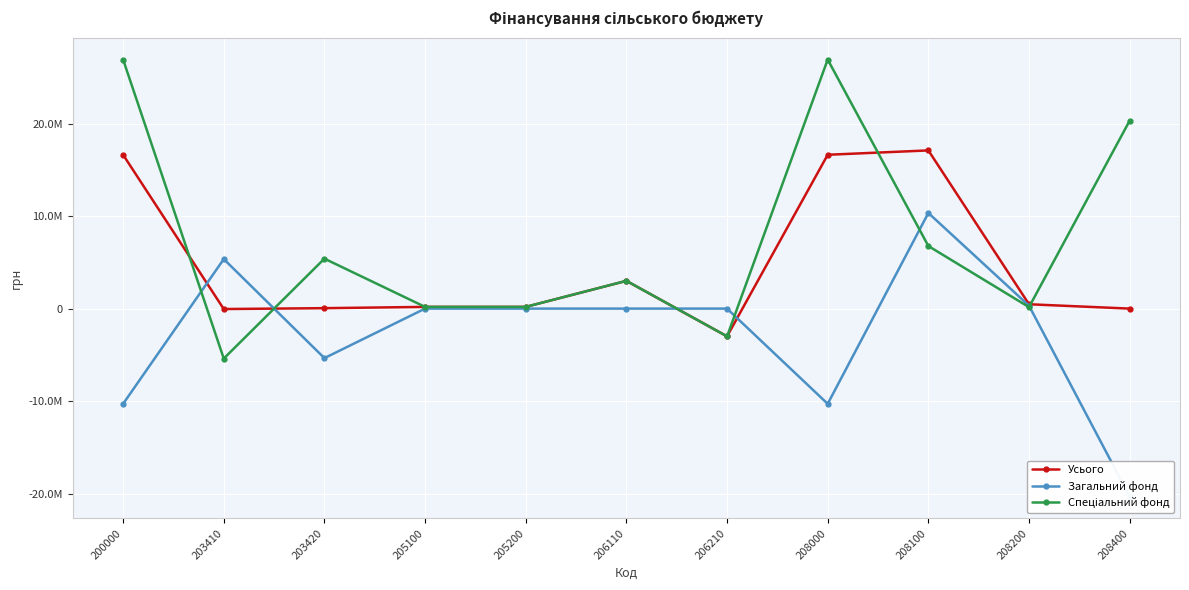

What is the total value across all series at 203410?

-94932.0